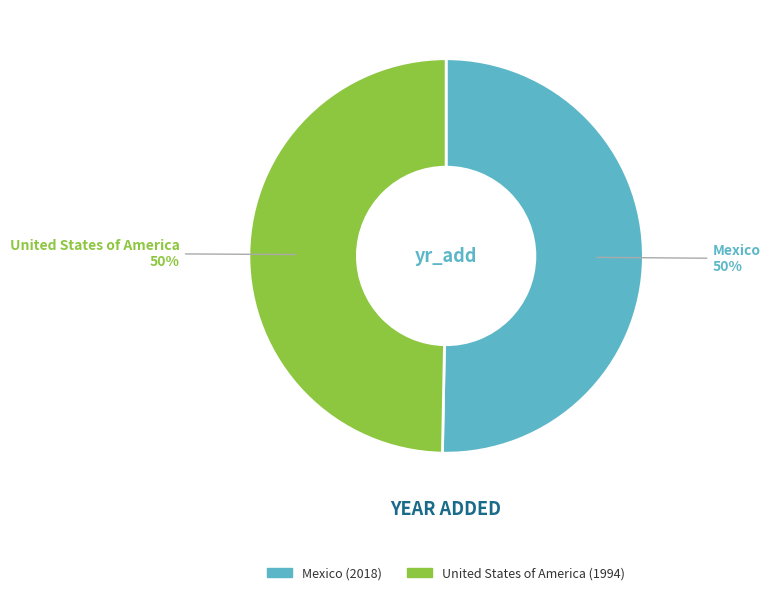

The United States of America slice represents 61% of the pie. True or false?

False